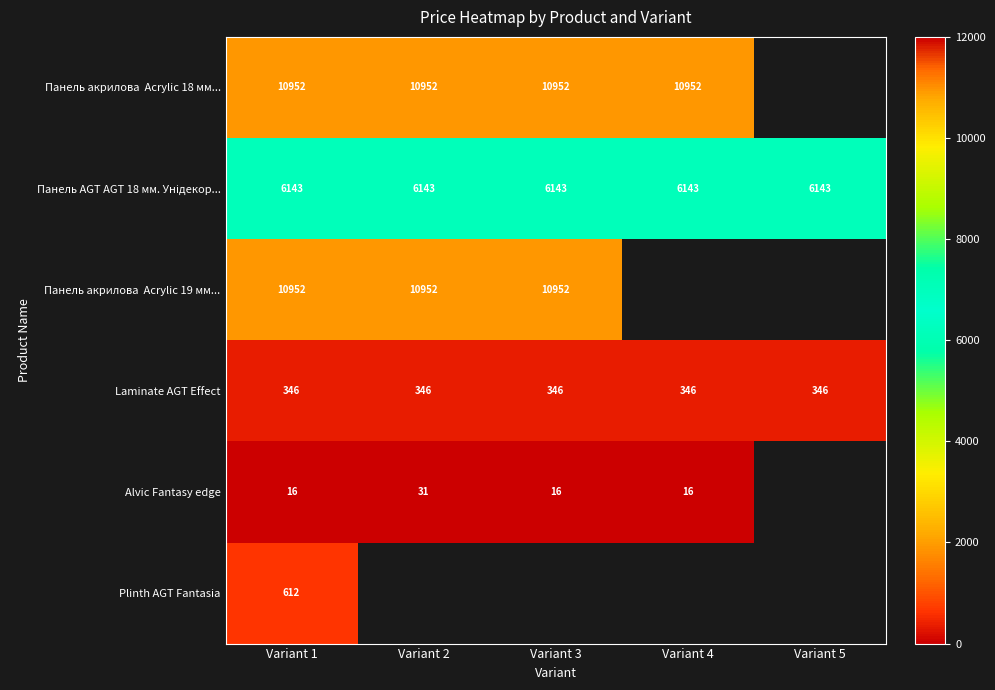

What is the average value of the Панель AGT AGT 18 мм. Унідекор... series?

6143.2